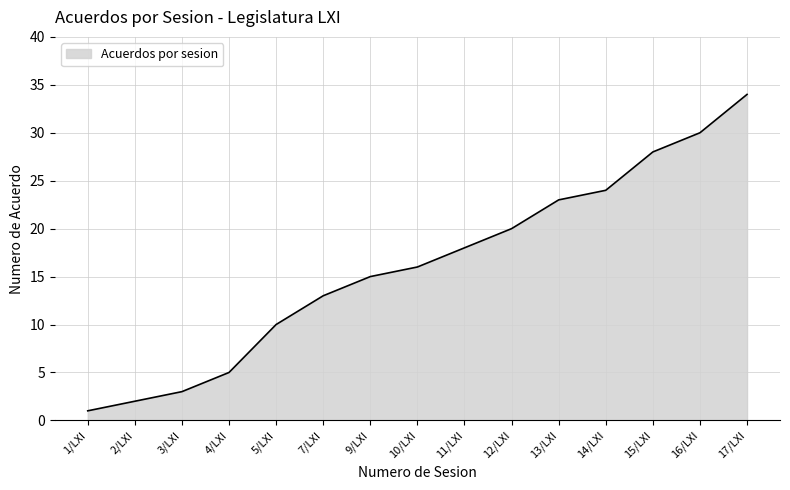

What is the difference between the second highest and second lowest values?

28